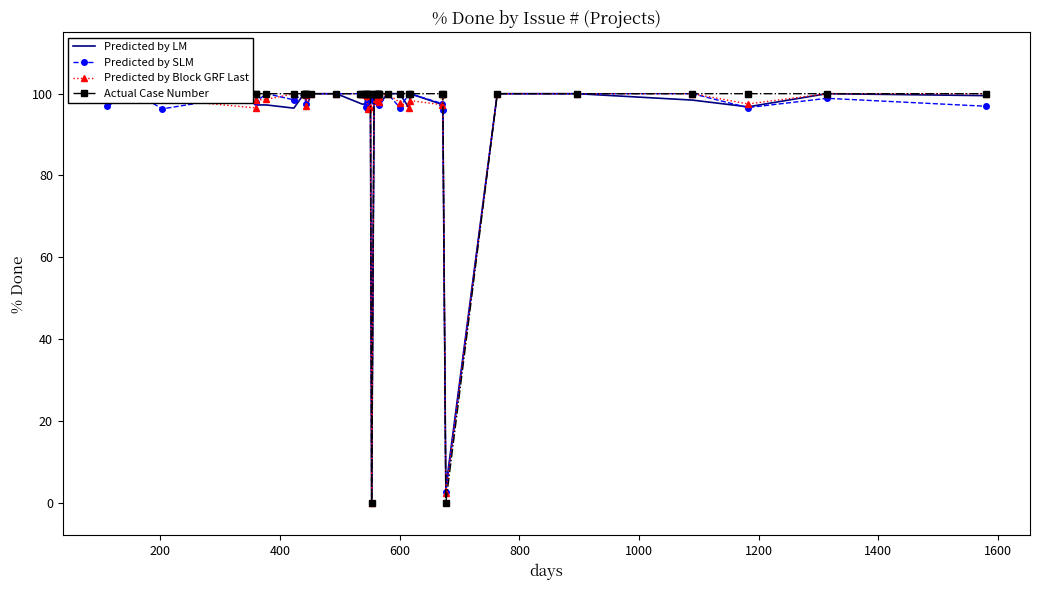

Which series ends up on top after the final intersection of Predicted by Block GRF Last and Predicted by SLM?

Predicted by SLM